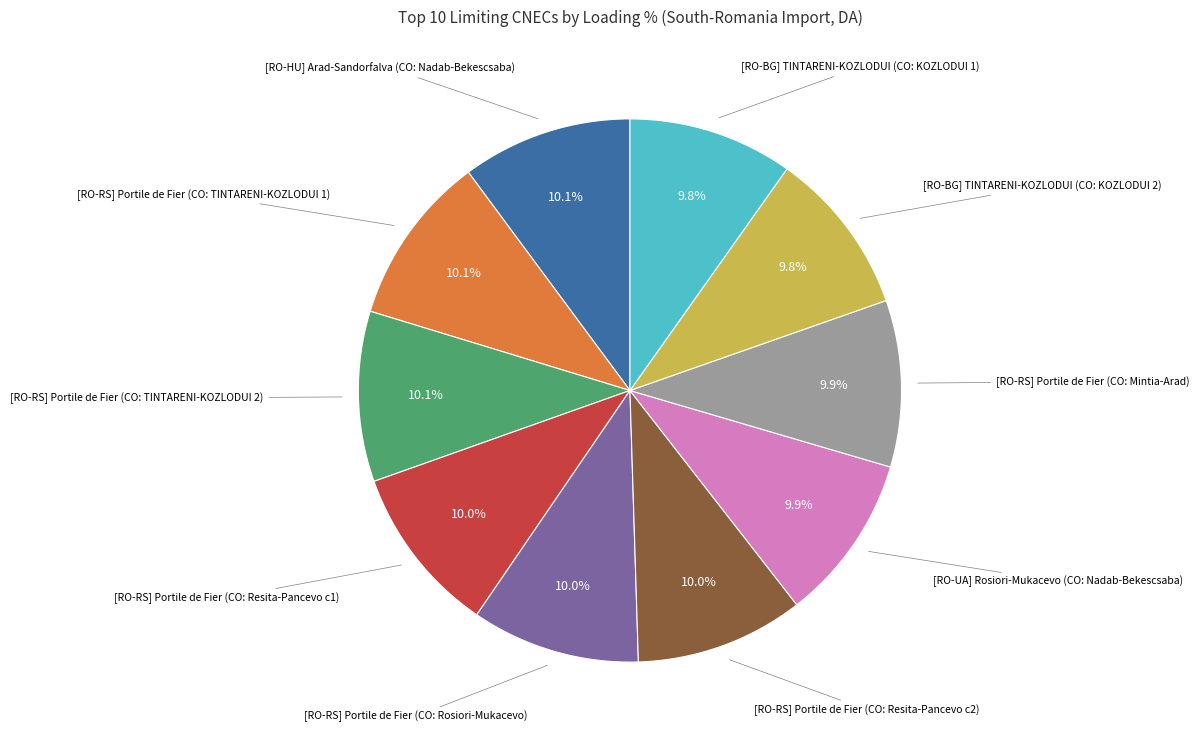

Is there any slice that represents more than half of the pie?

No